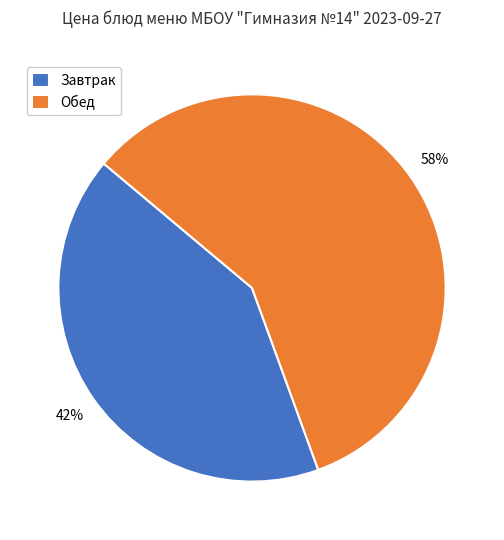

Combined, do Завтрак and Обед account for over 50%?

Yes